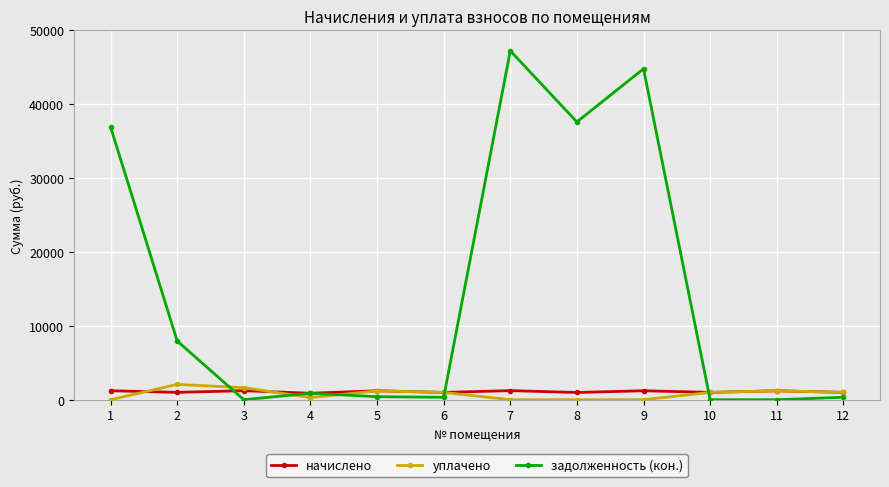

How many lines are shown in the chart?

3